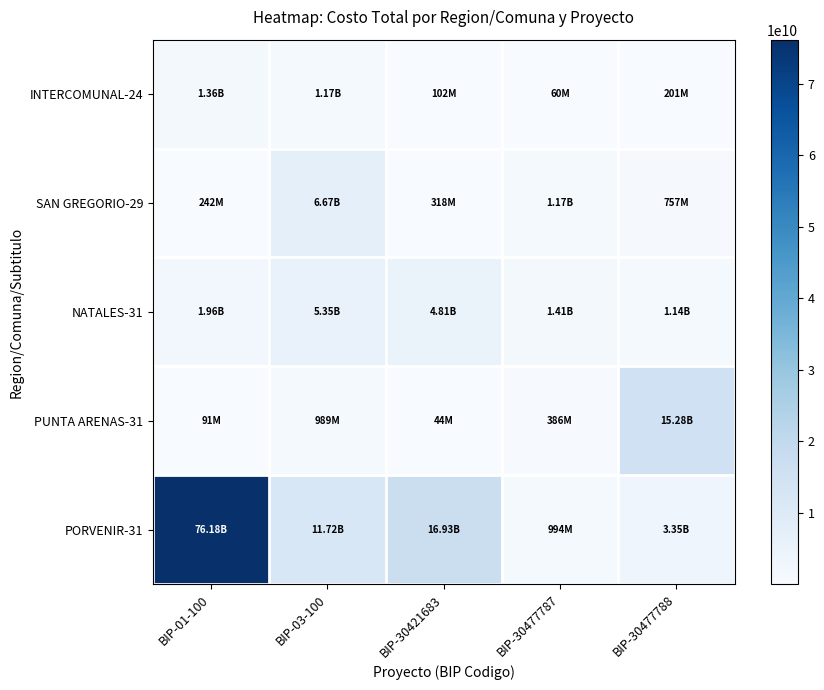

Which series has the largest range (max minus min)?

PORVENIR-31